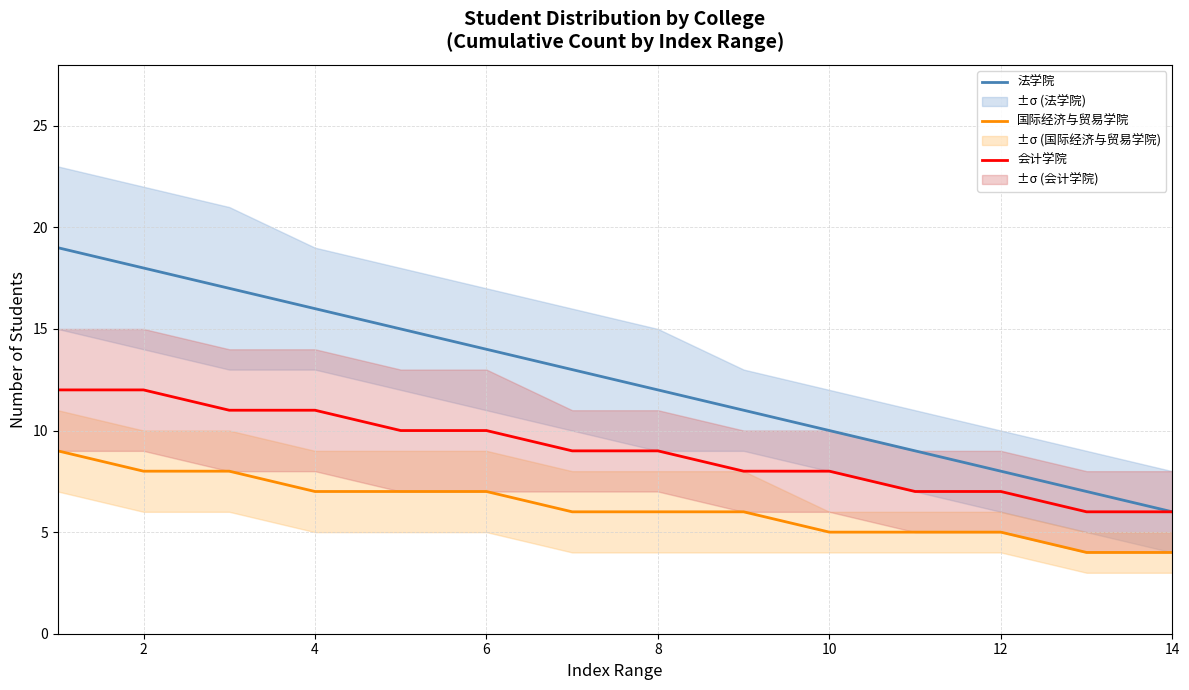

What are all the series names shown in the legend?

法学院, 国际经济与贸易学院, 会计学院